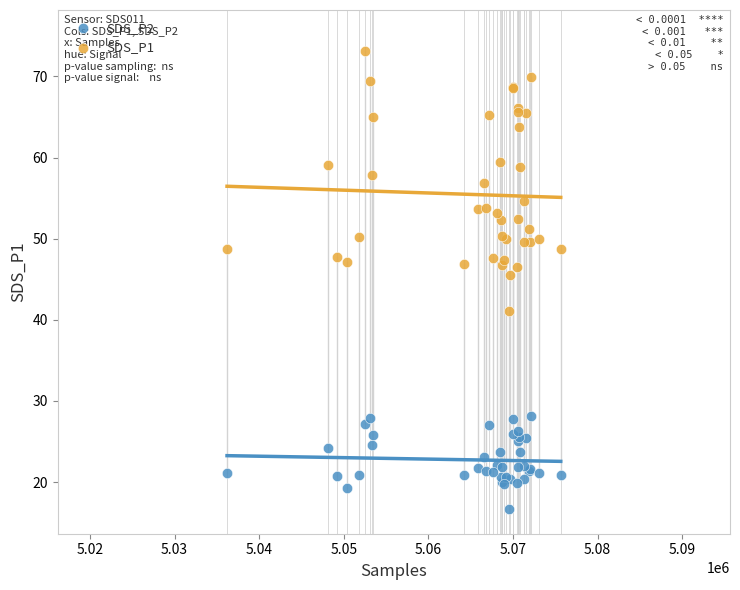

Which series has the widest spread of Y values?

SDS_P1